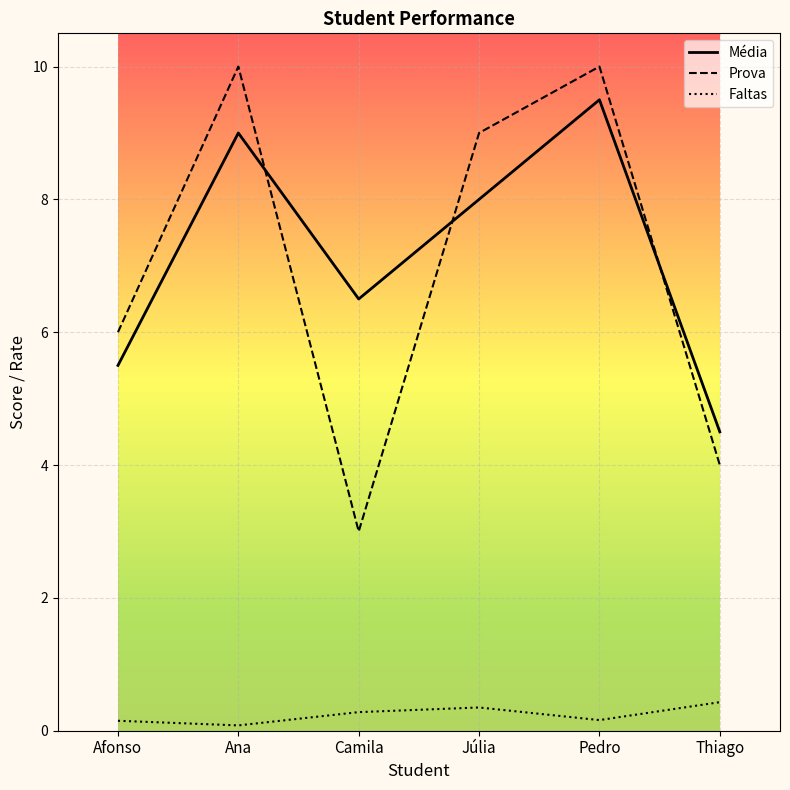

What is the average value of the Faltas series?

0.2